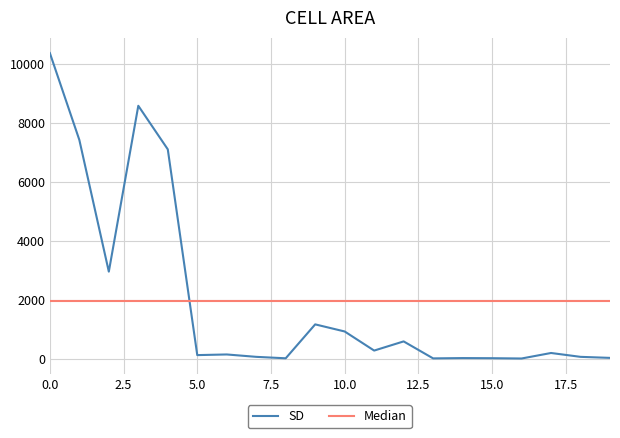

Rank the series by their maximum value, from lowest to highest.

Median, SD